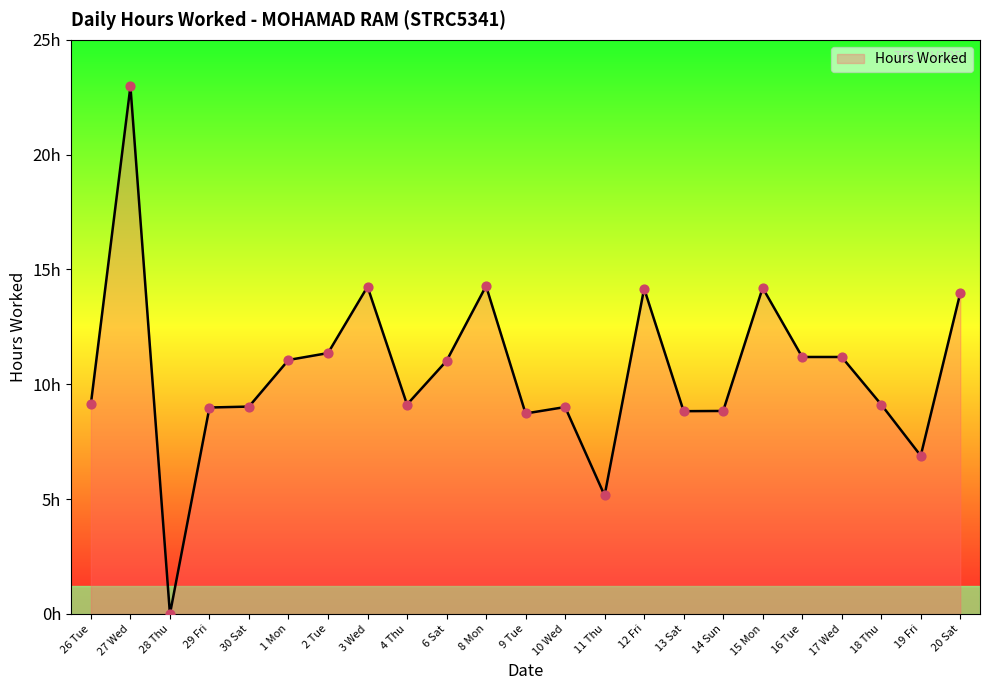

Does the chart have visible grid lines?

No